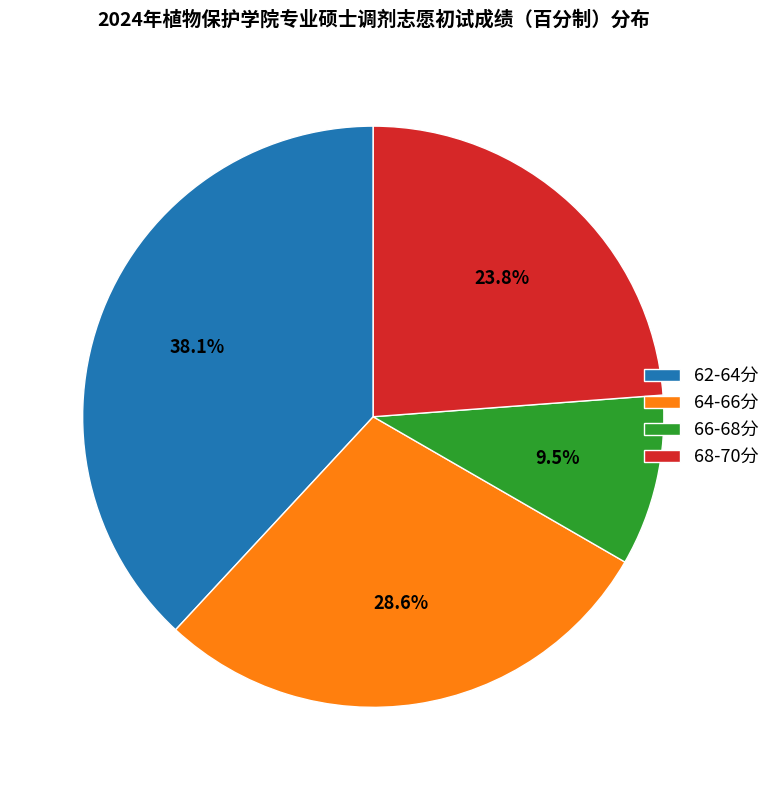

Count the number of slices in the pie.

4